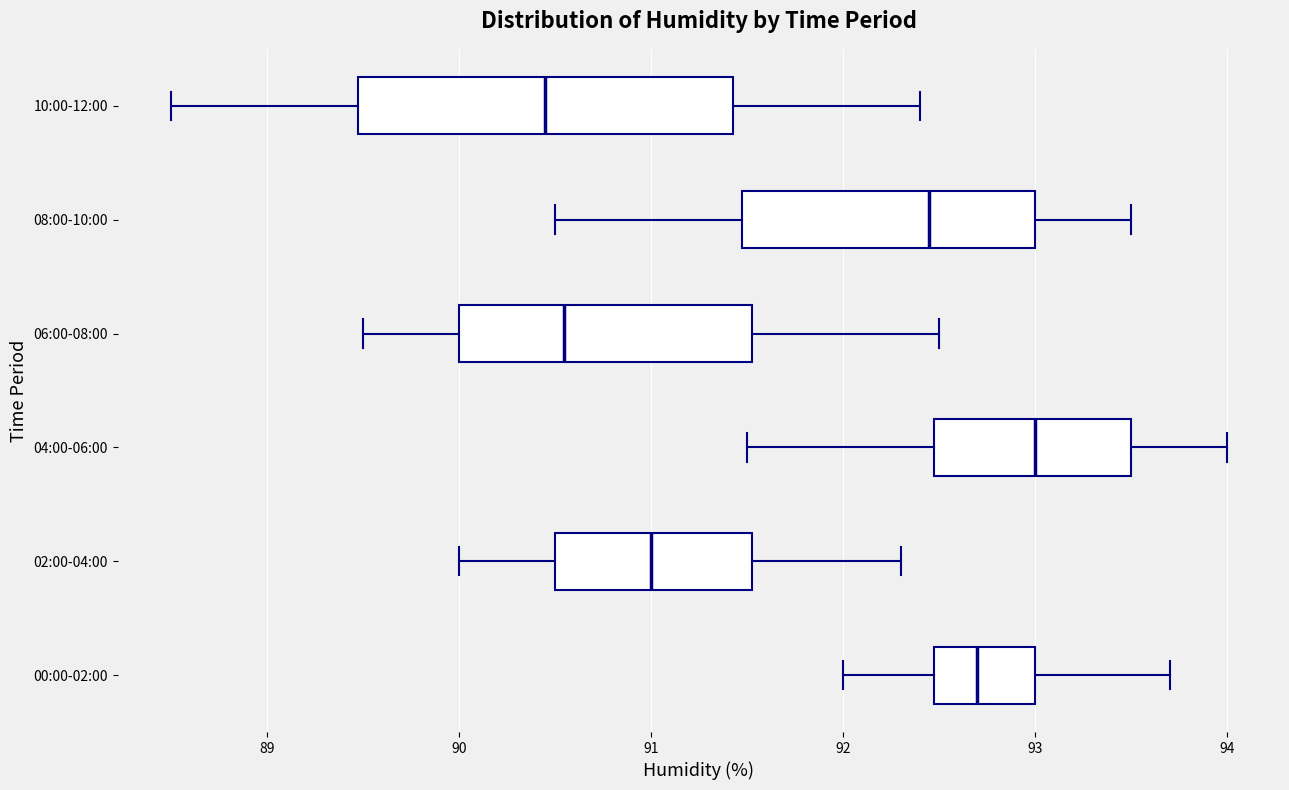

Reading bottom to top, read every box against the x-axis: the position of its median line, the range the box covers, and the ends of its whiskers. The values are not printed on the chart, so give them approximately, as read against the axis.

00:00-02:00: median 92.7, box 92.5 to 93.0, whiskers 92.0 to 93.7
02:00-04:00: median 91.0, box 90.5 to 91.5, whiskers 90.0 to 92.3
04:00-06:00: median 93.0, box 92.5 to 93.5, whiskers 91.5 to 94.0
06:00-08:00: median 90.6, box 90.0 to 91.5, whiskers 89.5 to 92.5
08:00-10:00: median 92.5, box 91.5 to 93.0, whiskers 90.5 to 93.5
10:00-12:00: median 90.5, box 89.5 to 91.4, whiskers 88.5 to 92.4